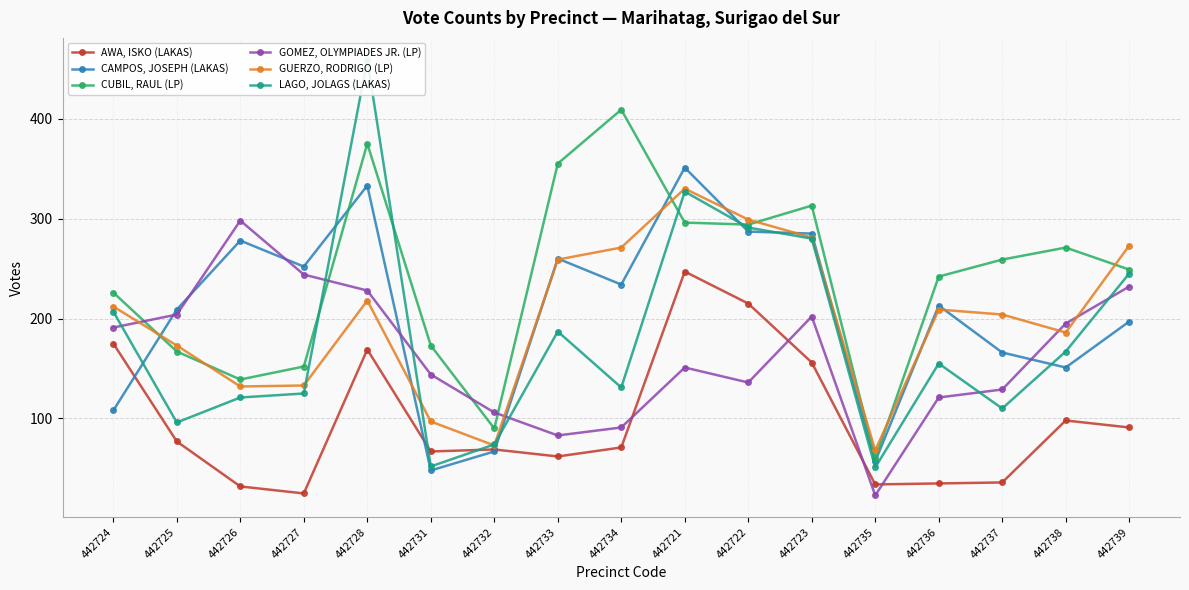

Is it true that GOMEZ, OLYMPIADES JR. (LP) equals 204 at 442725?

True